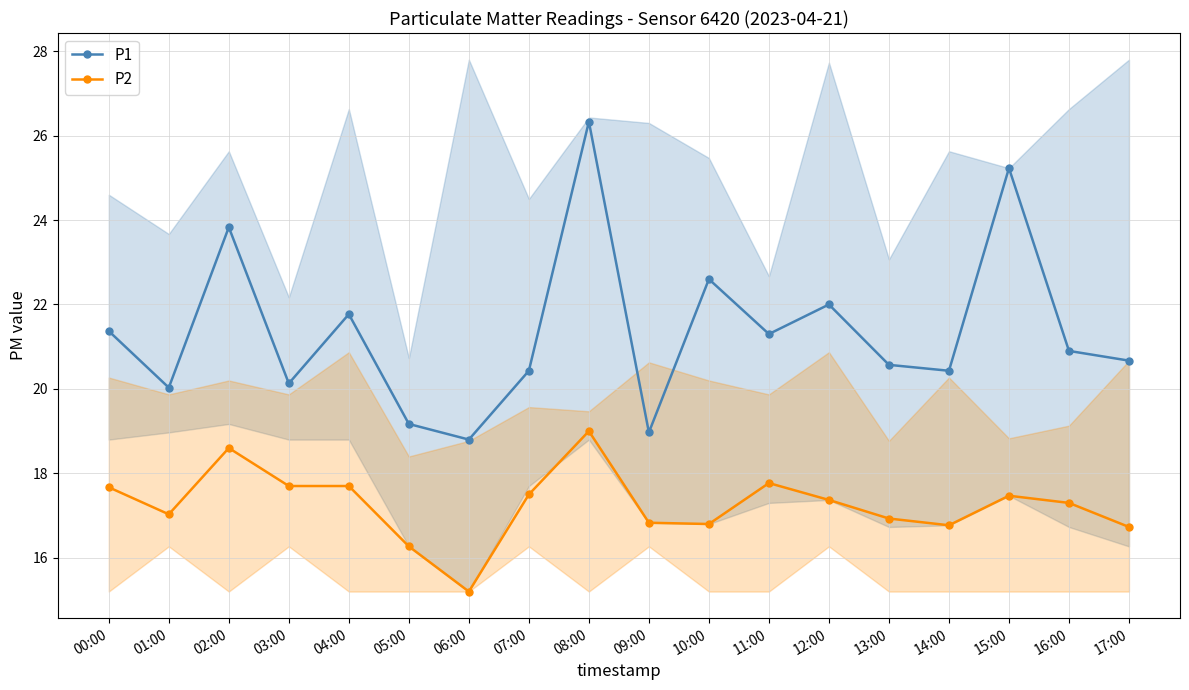

What is the lowest value of the P2 series?

15.2